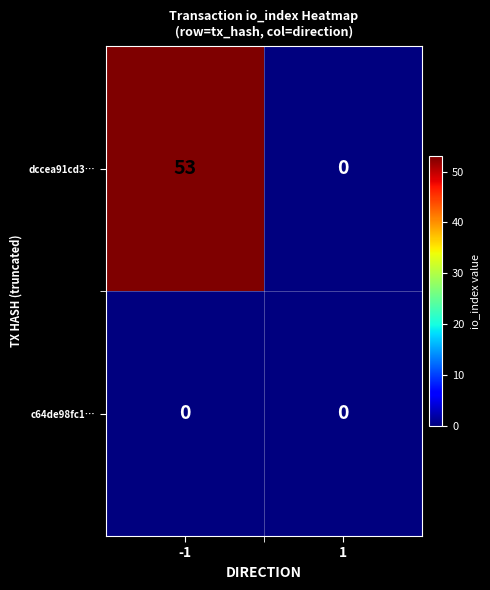

Between -1 and 1, which series saw the biggest shift?

dccea91cd3…